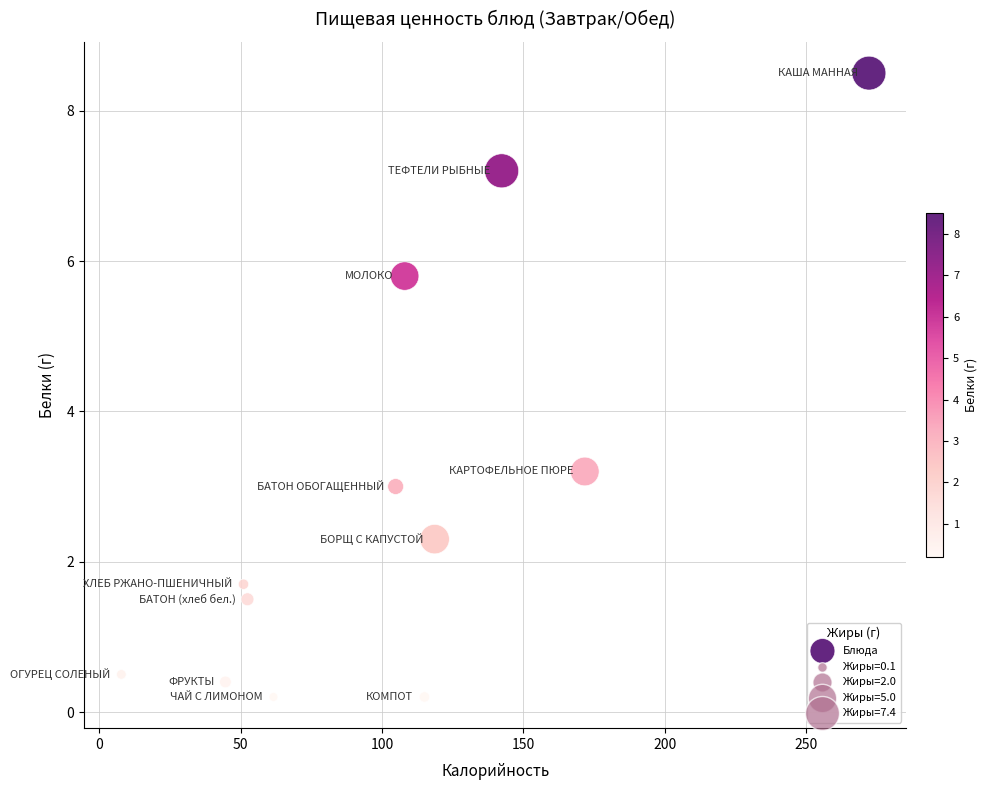

What Y value in the scatter plot is closest to 4?

3.2